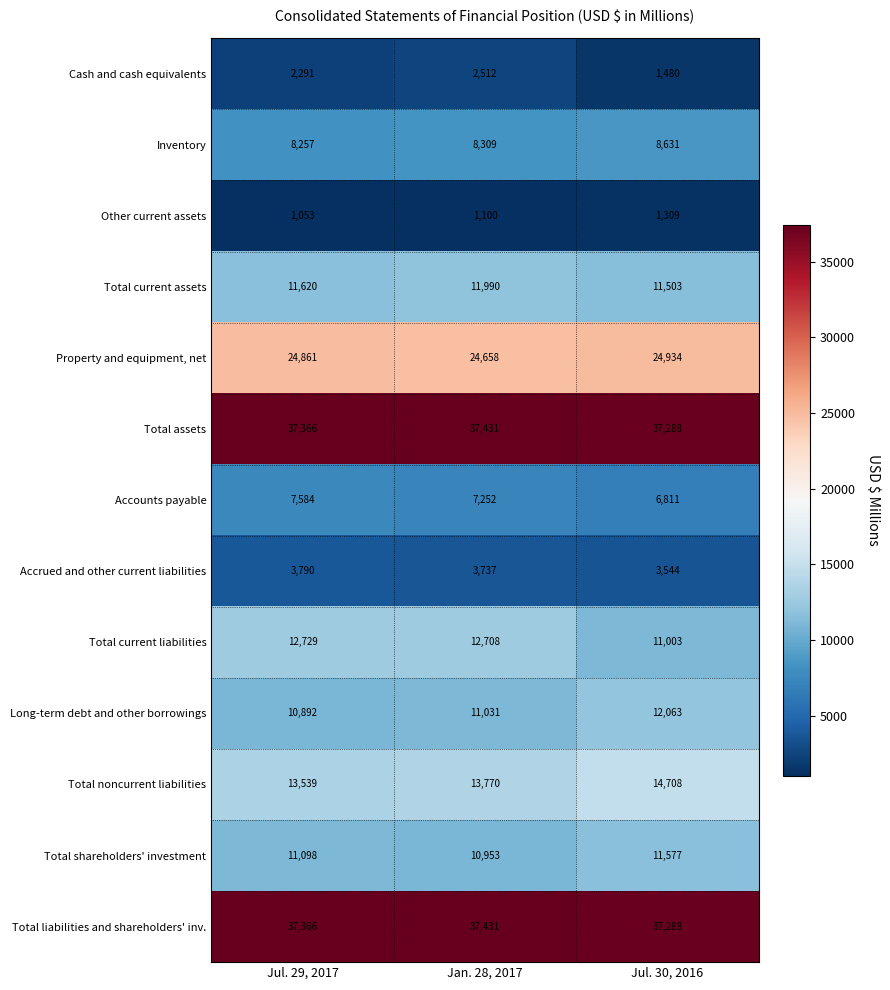

How many values in the Inventory series are below 8309?

1